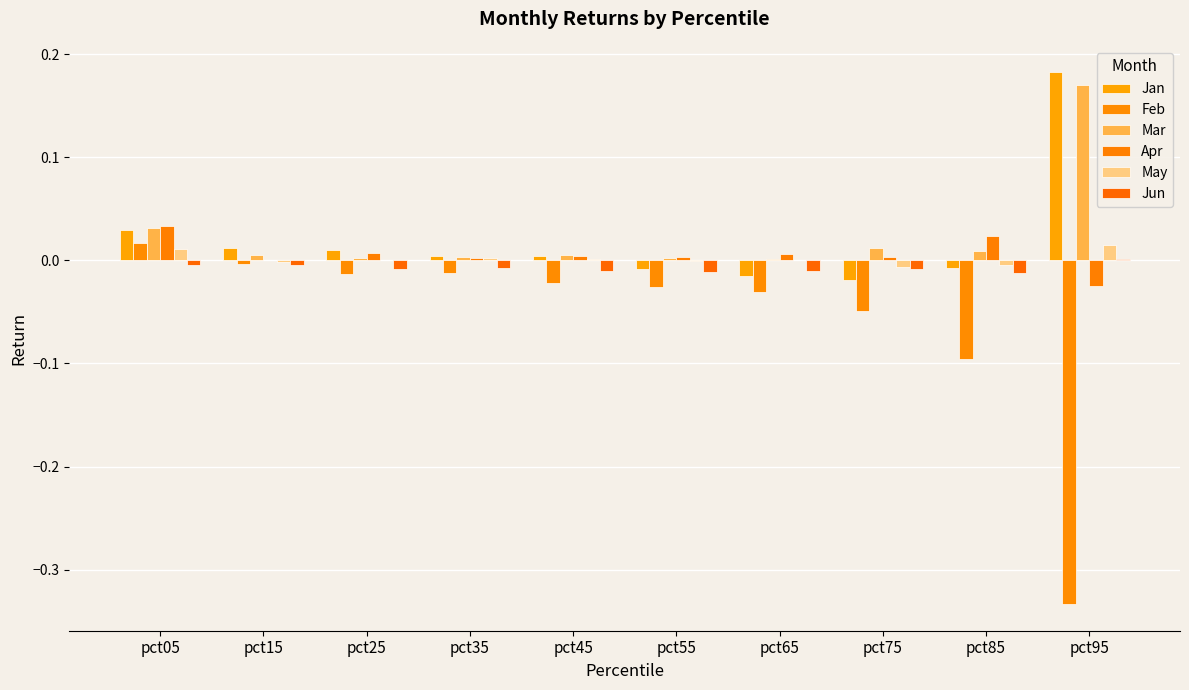

What are all the series names shown in the legend?

Jan, Feb, Mar, Apr, May, Jun